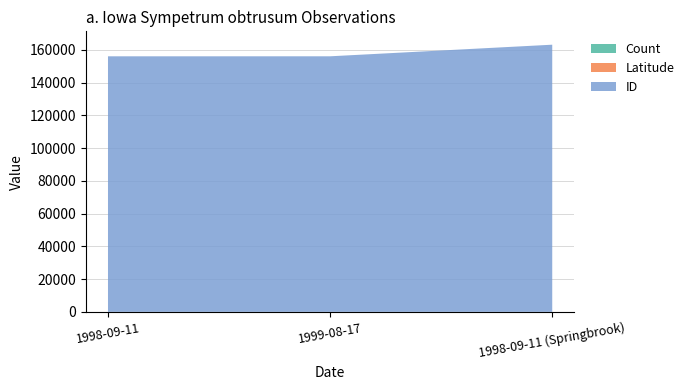

Reading right to left, extract all data points from this chart.

Count: 1998-09-11 (Springbrook)=1.0	1999-08-17=1.0	1998-09-11=1.0
Latitude: 1998-09-11 (Springbrook)=41.8	1999-08-17=41.8	1998-09-11=41.8
ID: 1998-09-11 (Springbrook)=163125.0	1999-08-17=156042.0	1998-09-11=156031.0